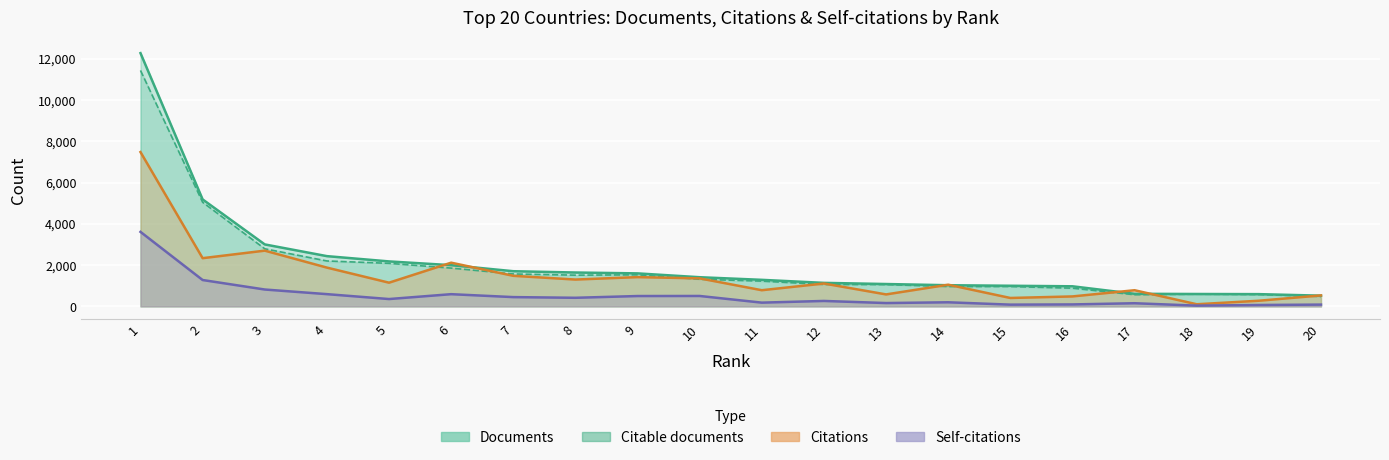

What is the difference between the second highest and second lowest values in the Self-citations series?

1210